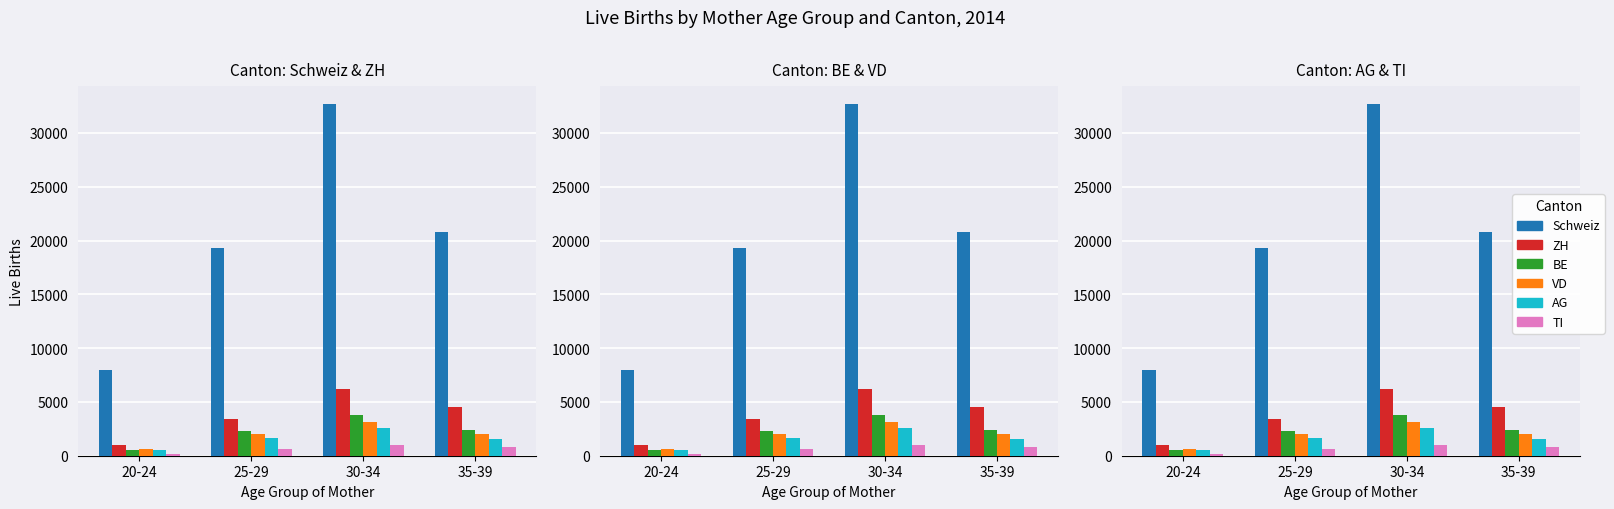

How many groups of bars are there?

4